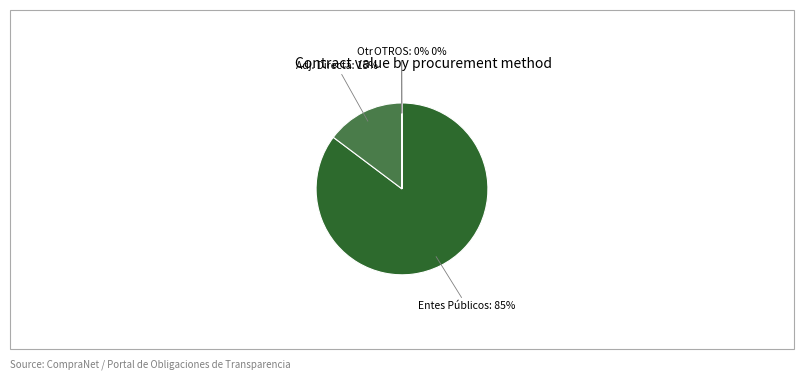

Is there a majority slice in this chart?

Yes